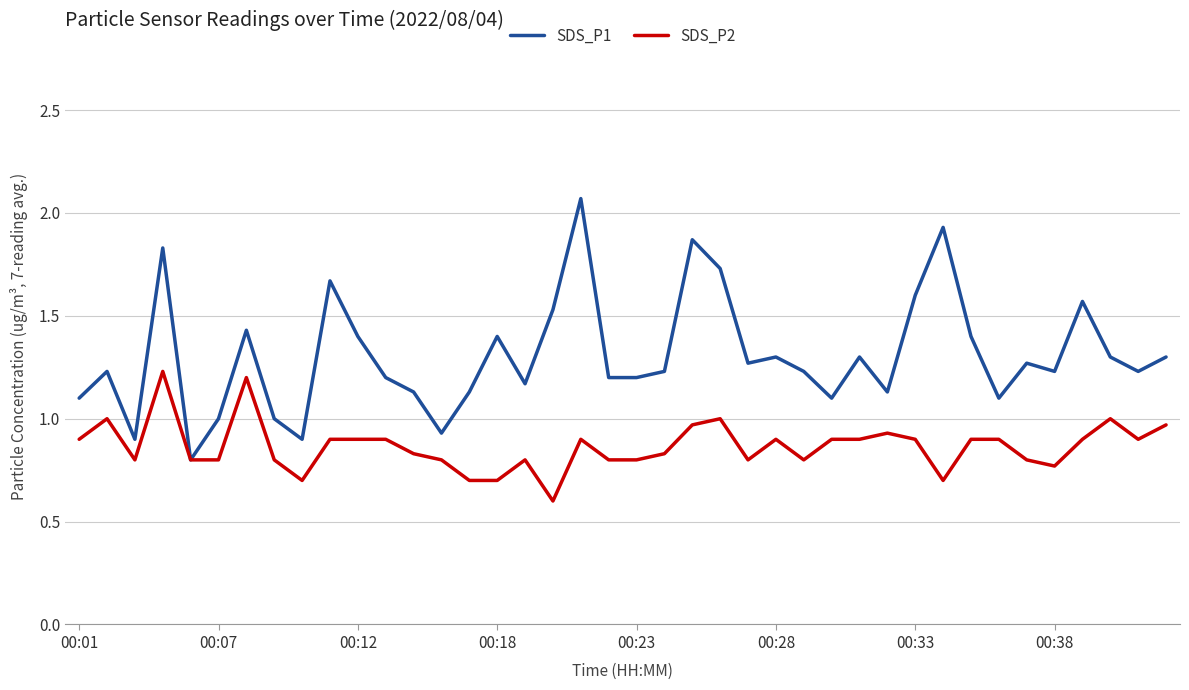

Which series has the largest range (max minus min)?

SDS_P1